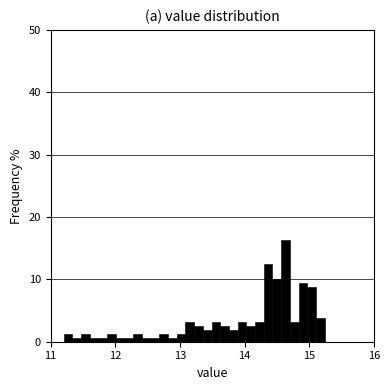

Read against the x-axis, roughly where is the centre of the tallest bar?

14.6